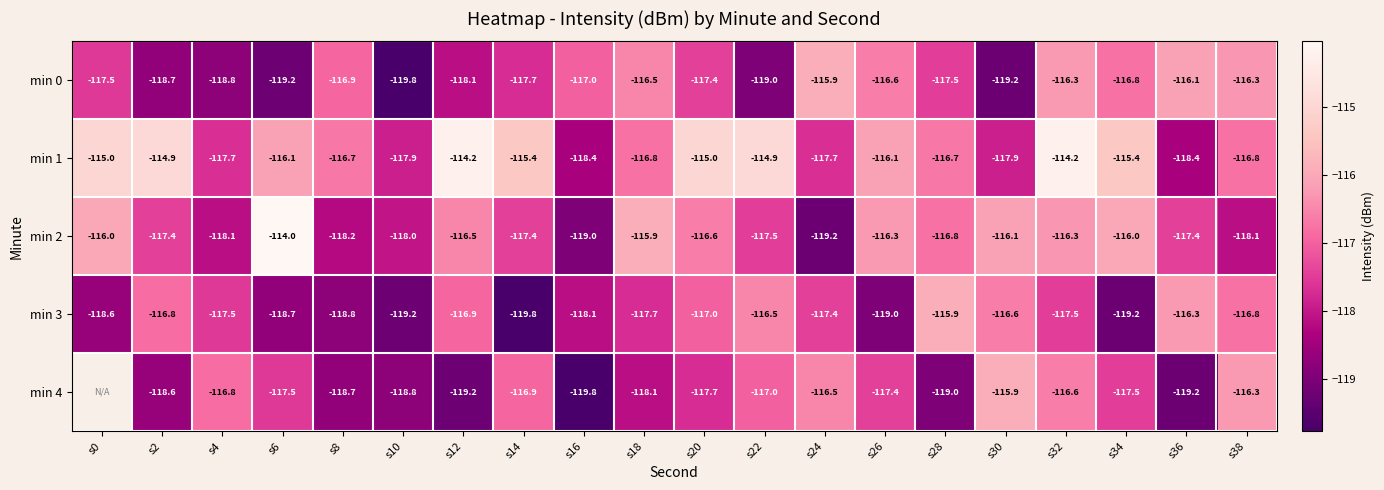

What is the maximum value for min 3?

-115.9